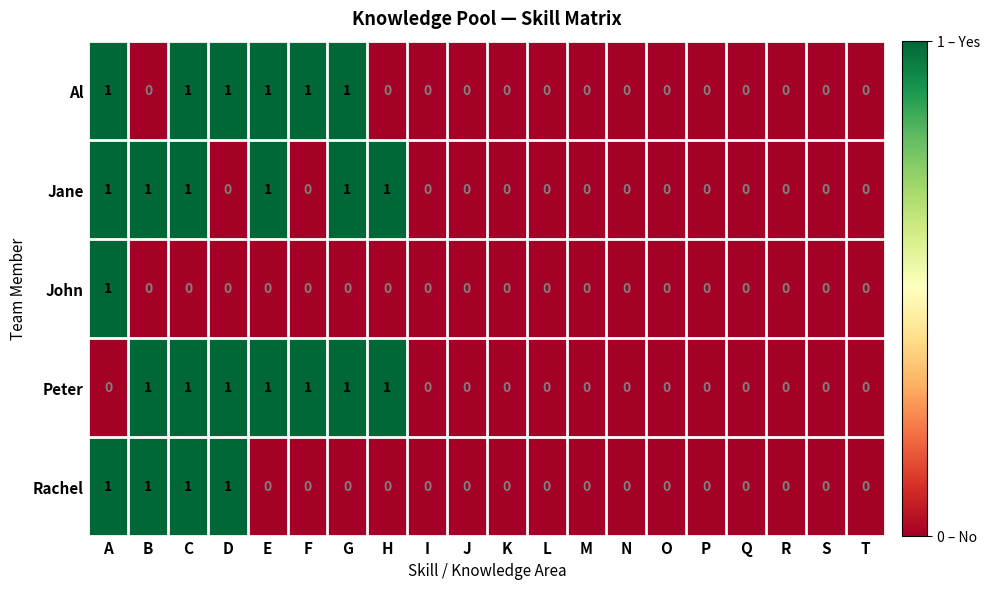

What is the greatest value displayed?

1